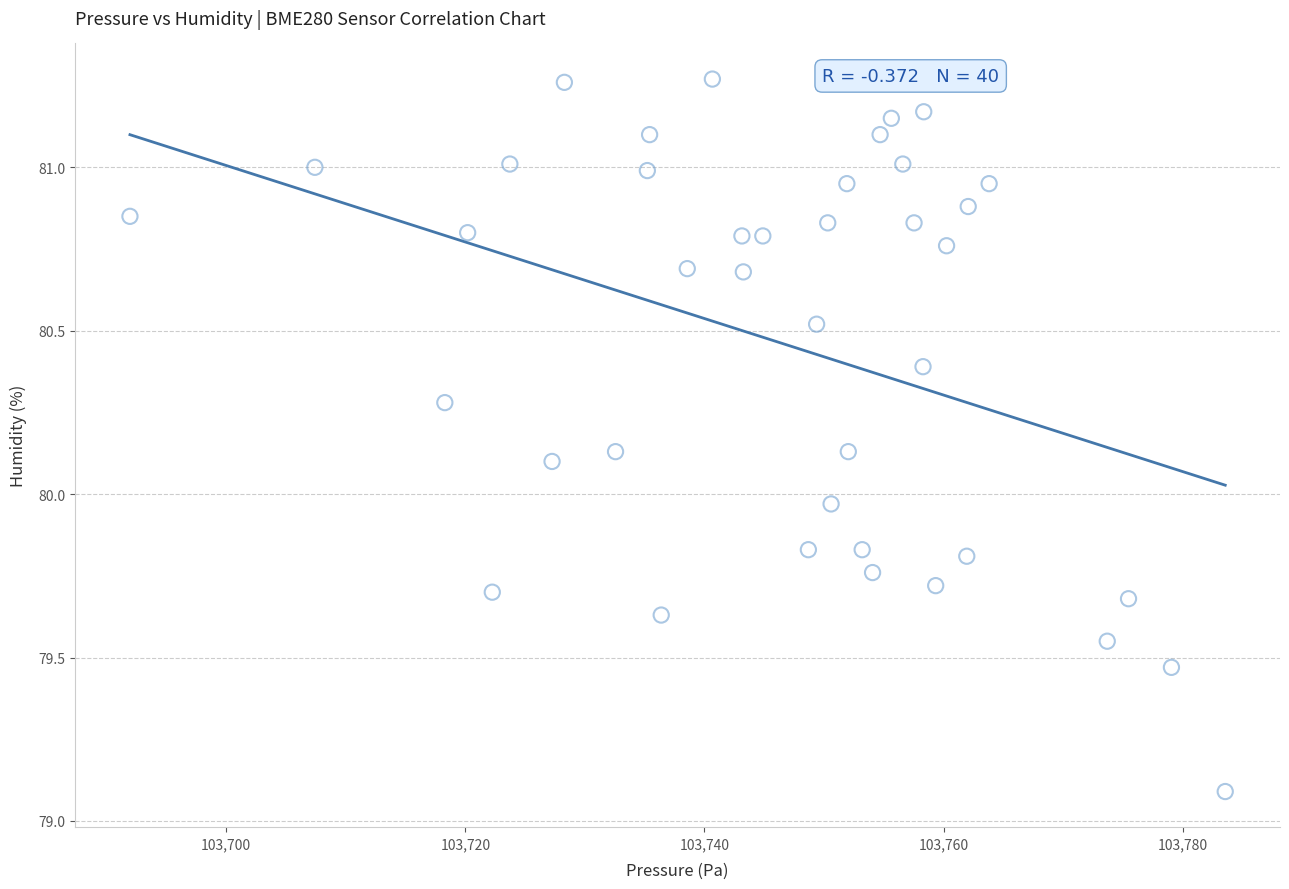

What is the range of Y values (max minus min)?

2.2